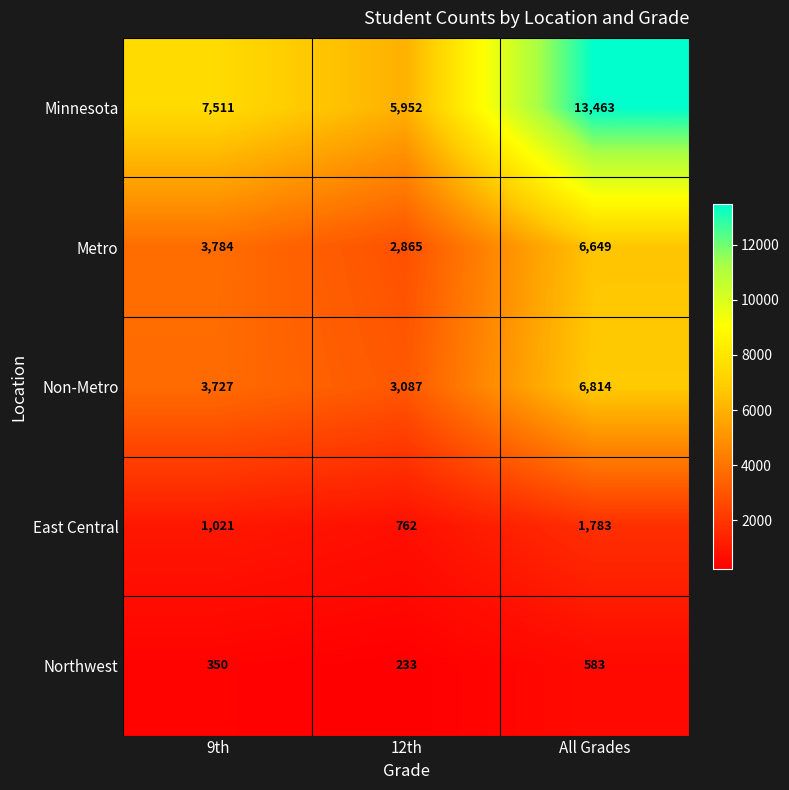

At 9th, list the series in order from largest to smallest.

Minnesota, Metro, Non-Metro, East Central, Northwest